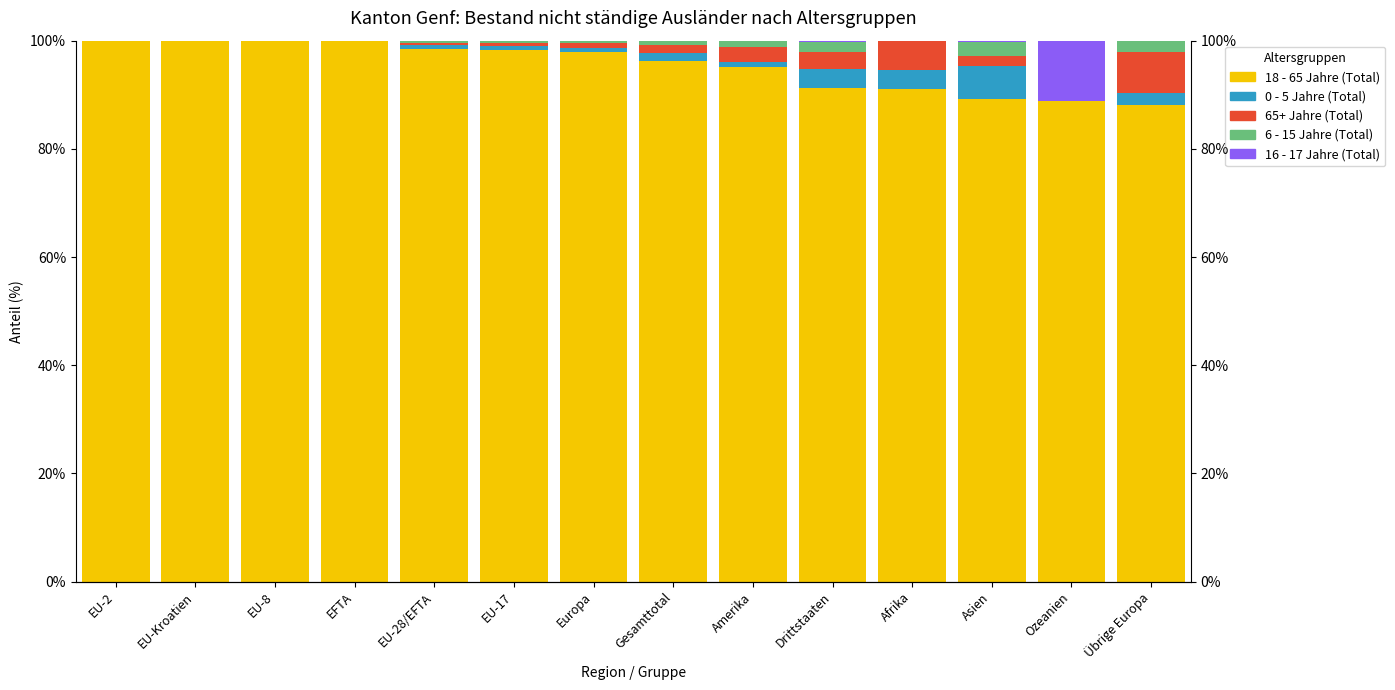

What position from the left is Afrika?

11